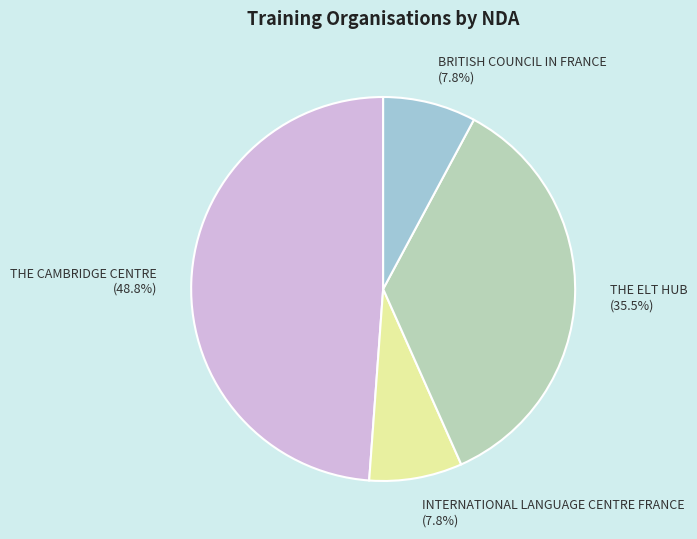

To the nearest percent, what percentage of the pie is INTERNATIONAL LANGUAGE CENTRE FRANCE?

8%